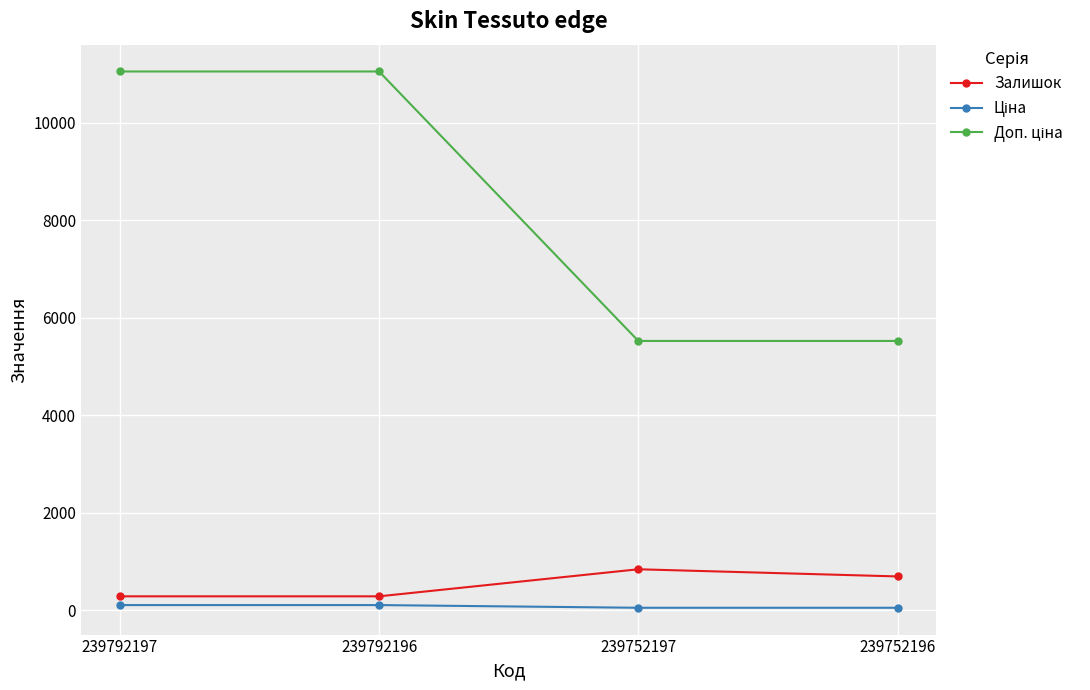

What is the value of the Залишок point at the 4th from the left?

698.0